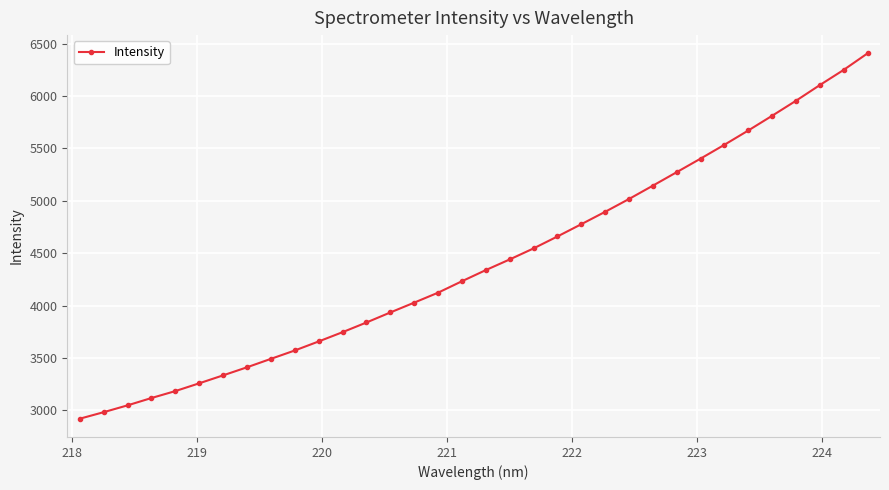

How many distinct data groups are displayed?

1